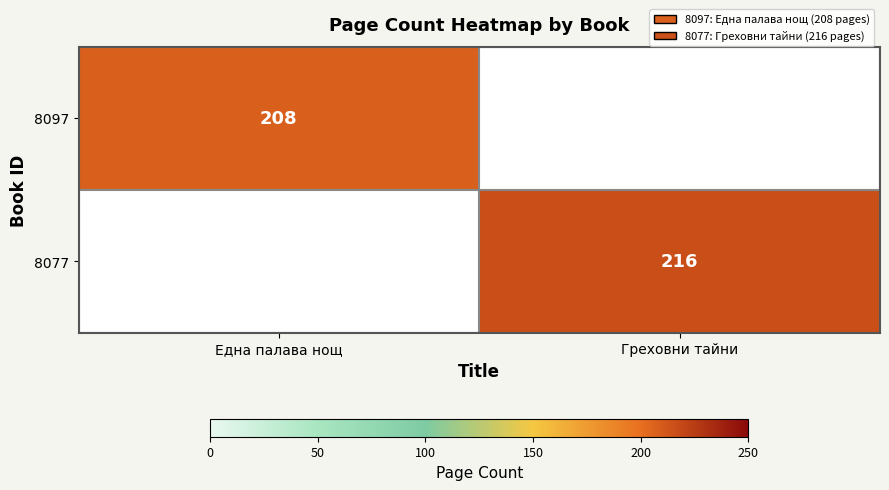

Is it true that 8077 equals 216 at Греховни тайни?

True